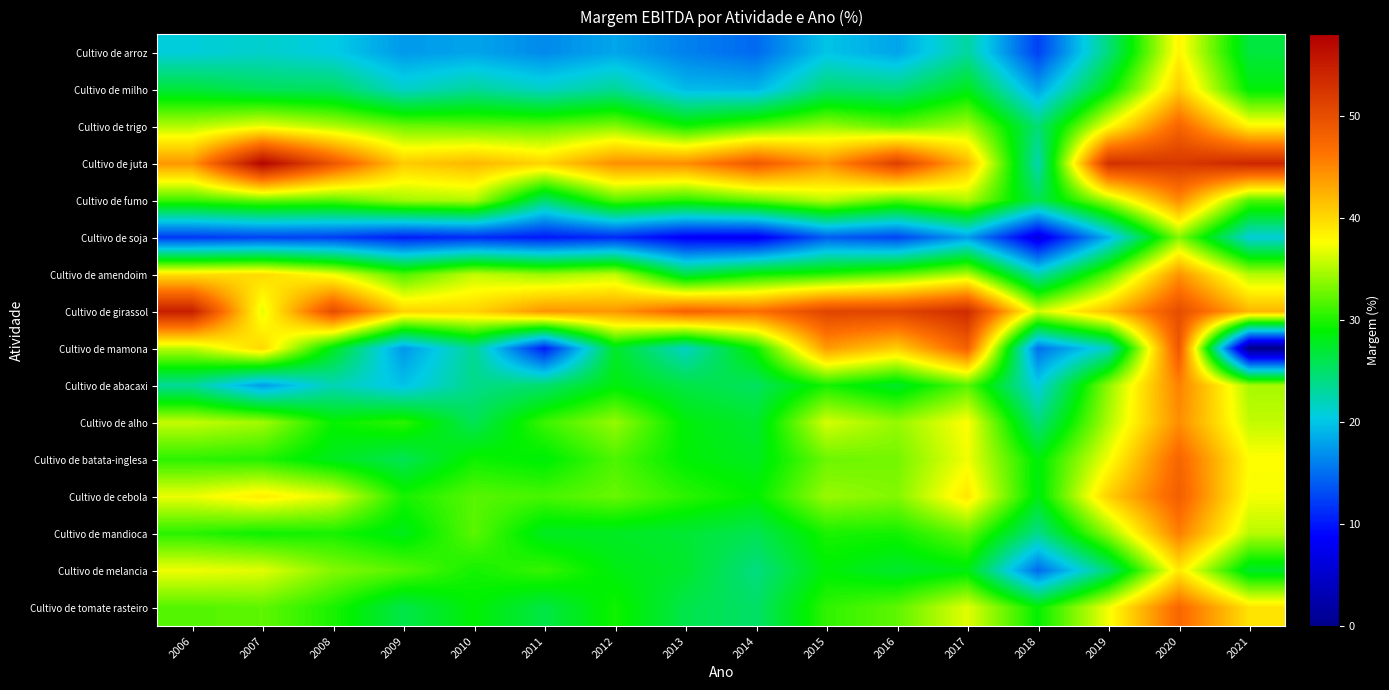

At how many categories does at least one series exceed 13?

16